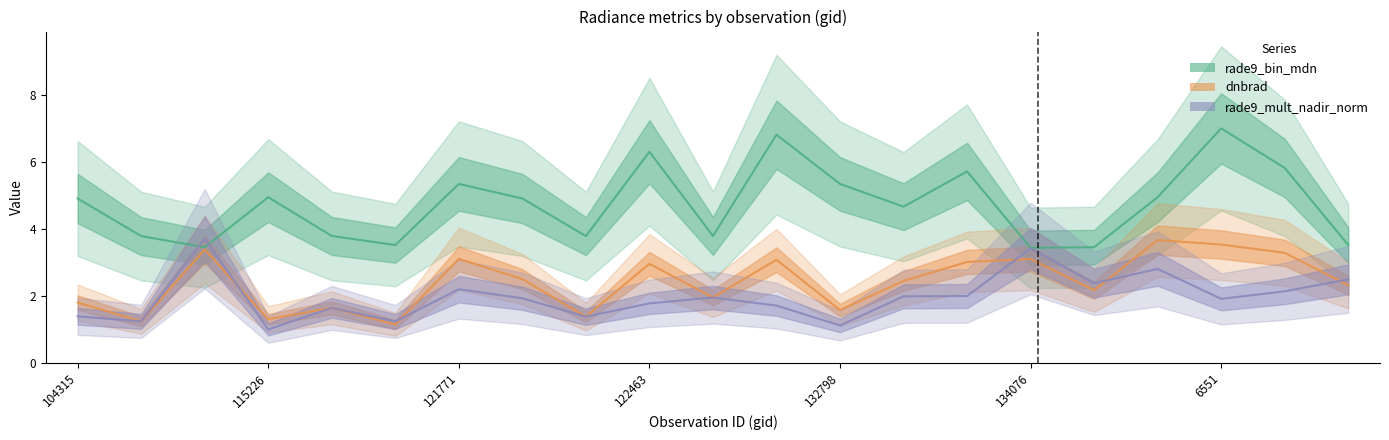

How many categories are shown in the chart?

21